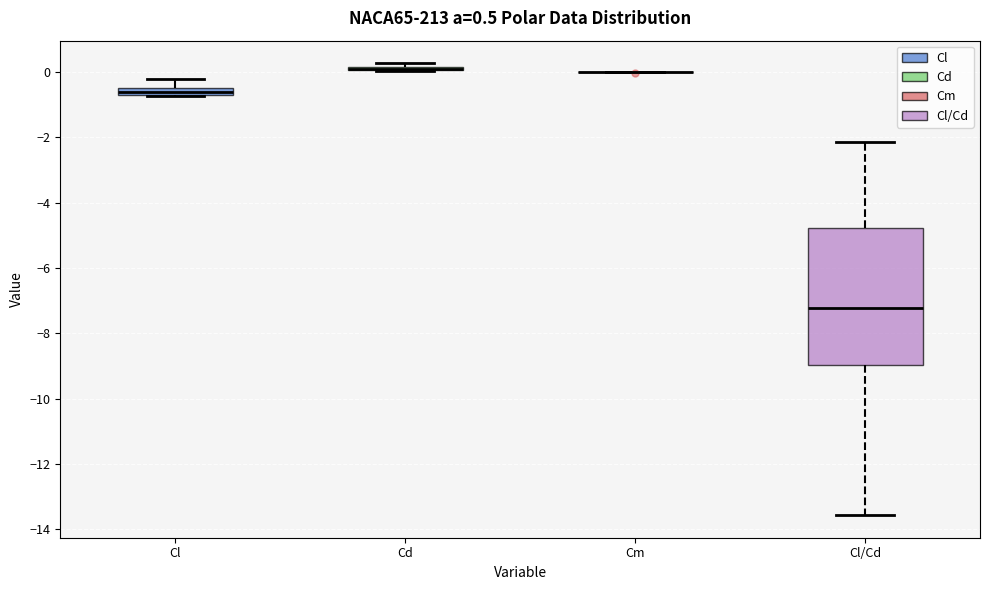

Comparing the boxes themselves (not the whiskers), which one is the tallest?

Cl/Cd